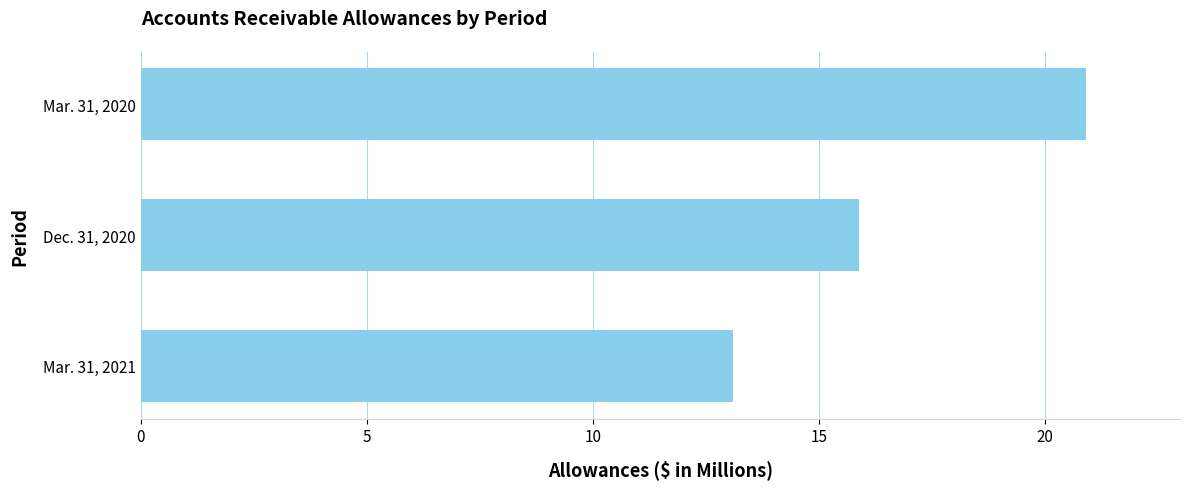

Reading bottom to top, transcribe all the data shown in this chart.

Mar. 31, 2021=13.1	Dec. 31, 2020=15.9	Mar. 31, 2020=20.9